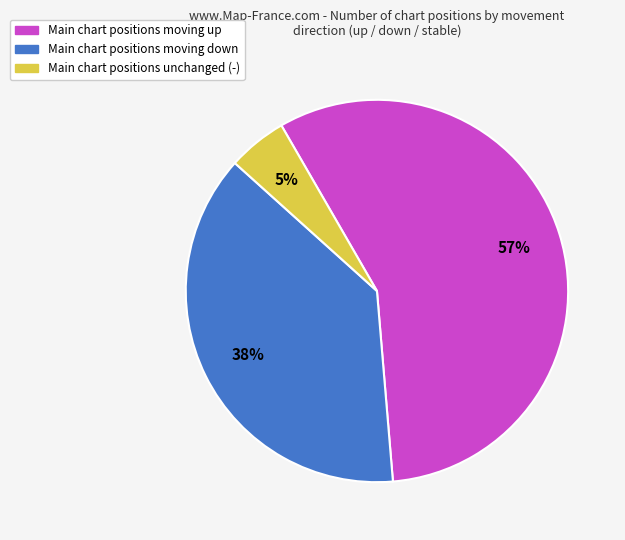

To the nearest percent, what is the average slice percentage?

33%